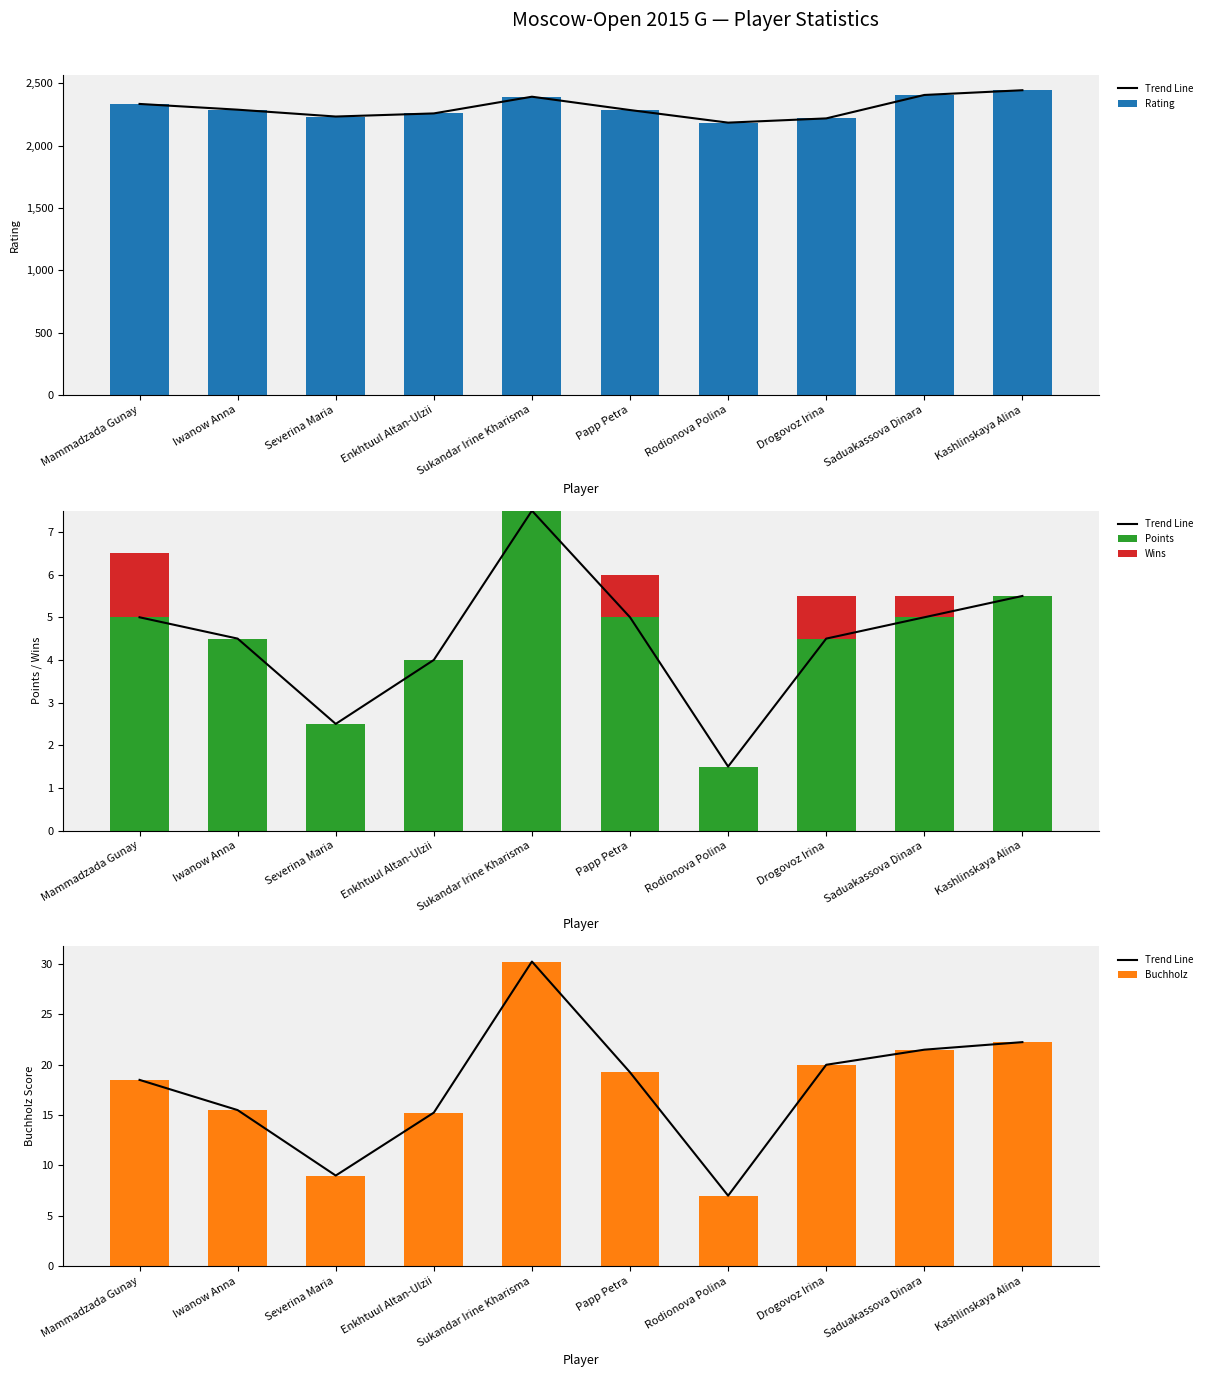

What is the minimum value for Rating?

2184